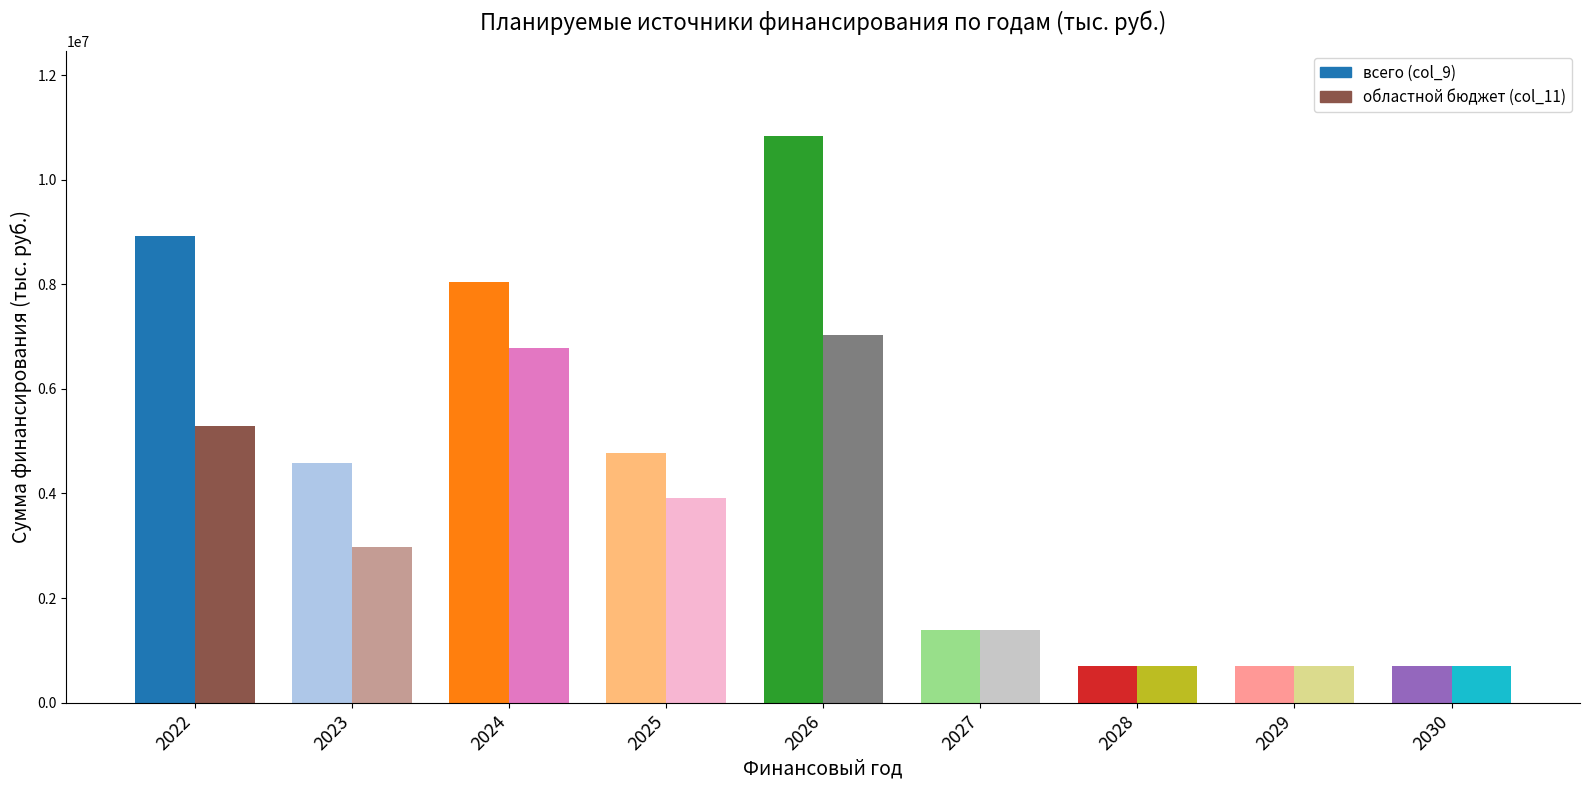

What is the highest value of the областной бюджет (col_11) series?

7030350.3